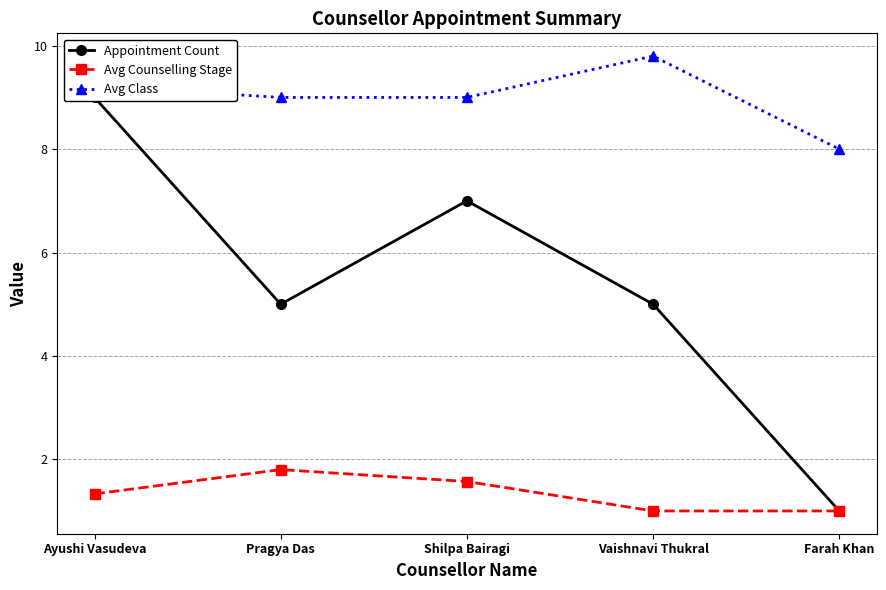

True or false: Appointment Count and Avg Counselling Stage cross at least once.

False